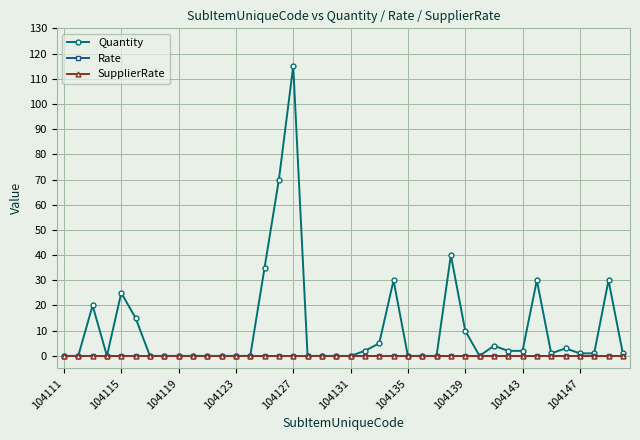

Does the chart have visible grid lines?

Yes